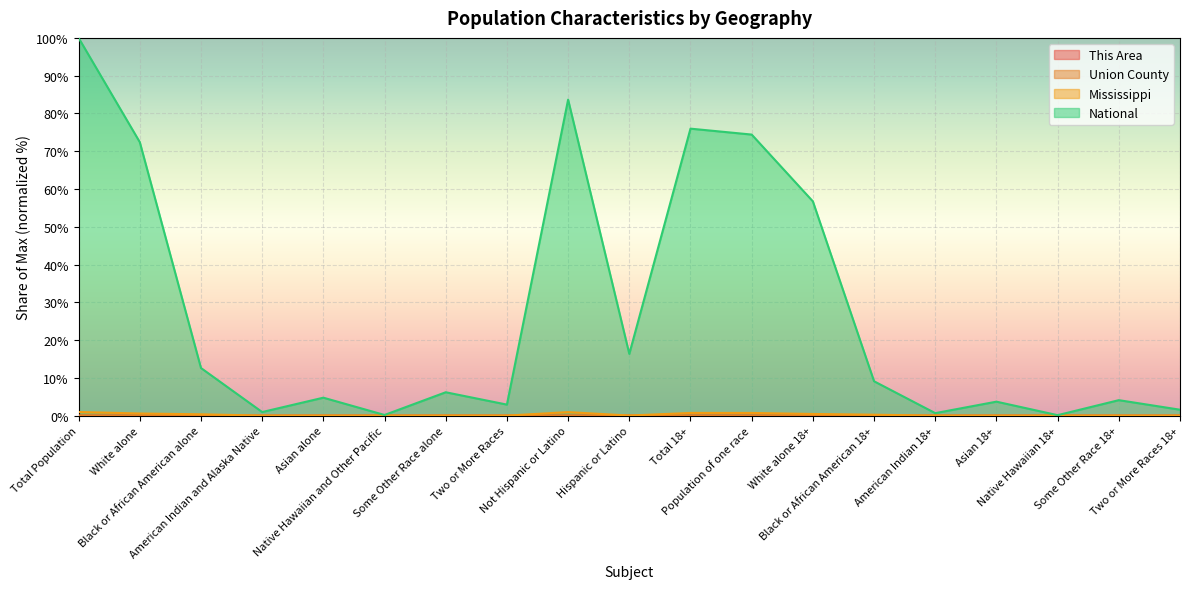

At which category does Union County reach its first local valley?

Native Hawaiian and Other Pacific